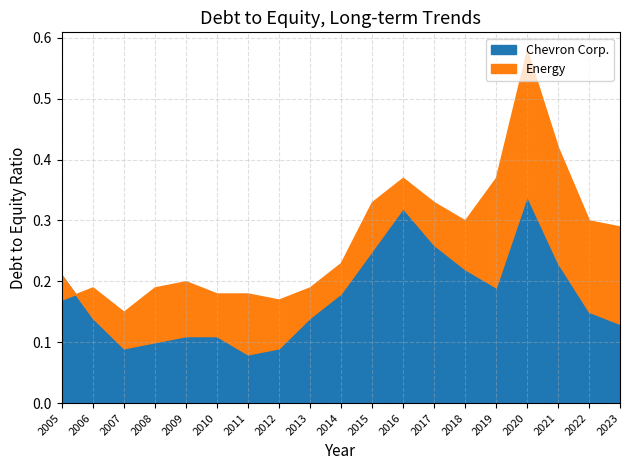

Does the chart display data point markers on the line(s)?

No